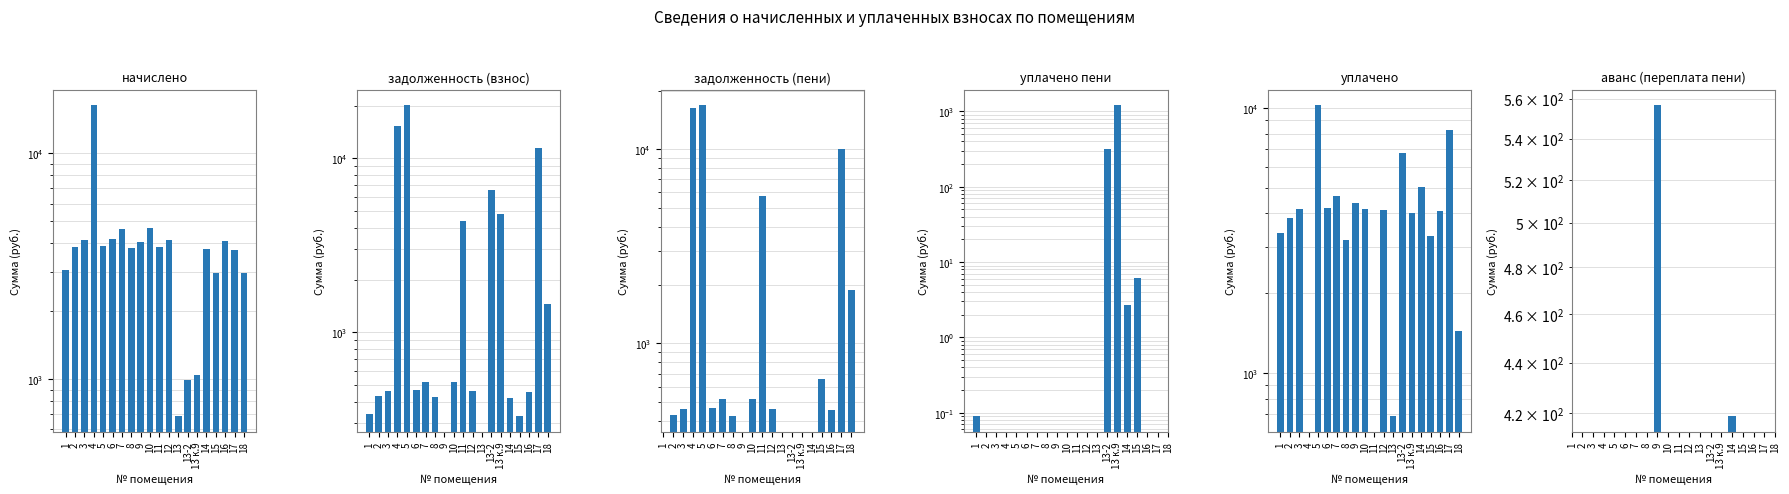

Is it true that задолженность (взнос) equals 2130.7 at 11?

False